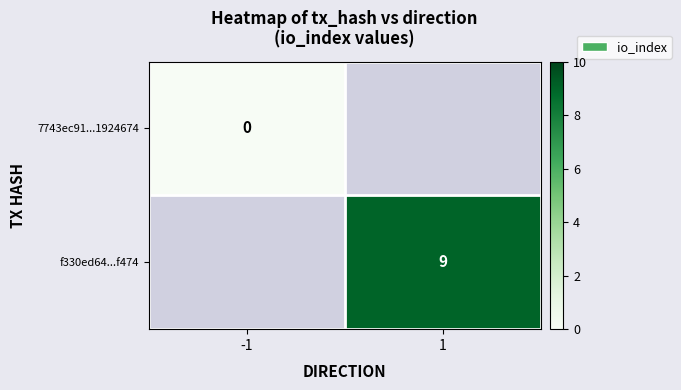

Is it true that f330ed64...f474 equals 15 at 1?

False